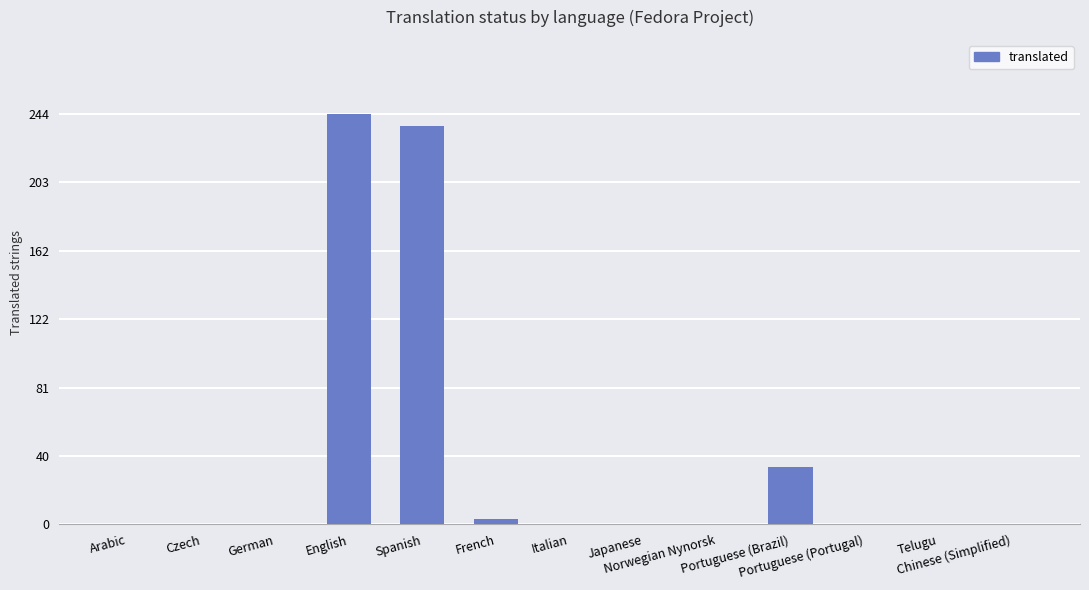

The value at Portuguese (Brazil) is 34. True or false?

True